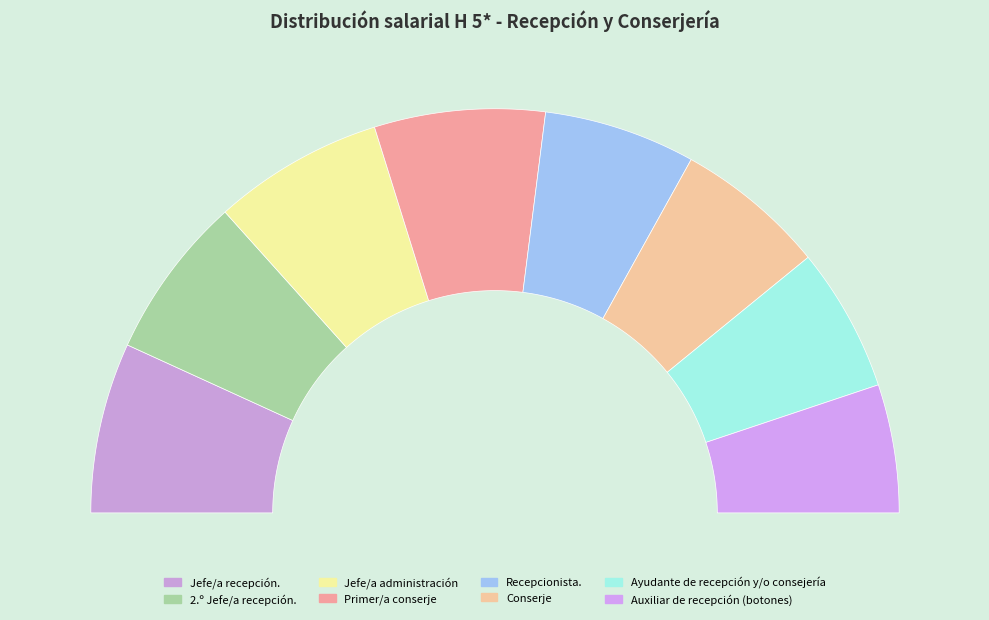

Combined, what portion of the pie is Primer/a conserje and 2.º Jefe/a recepción.?

26.7%